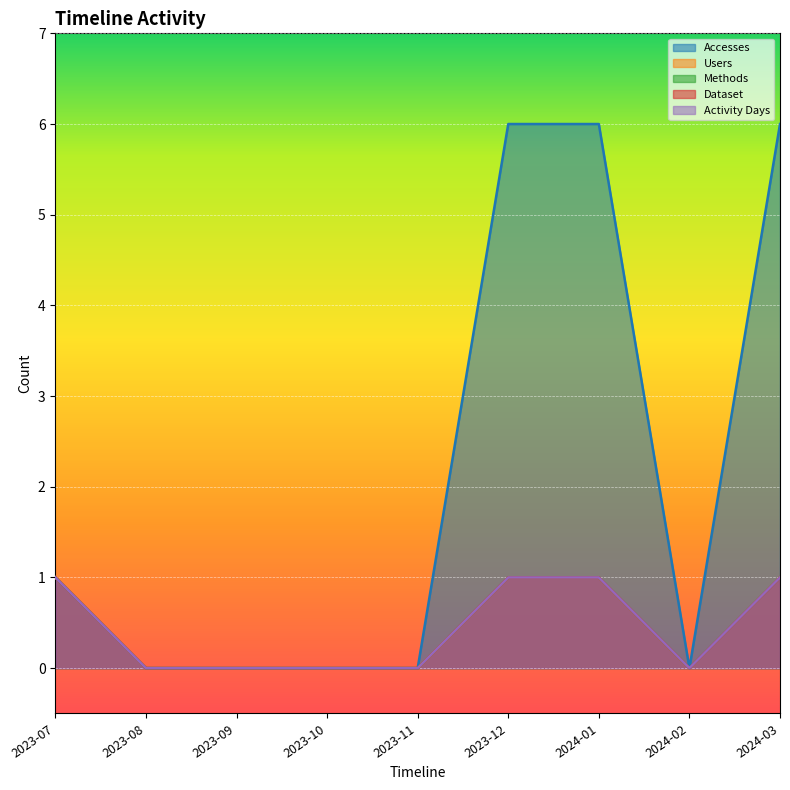

What is the sum of all Accesses values?

19